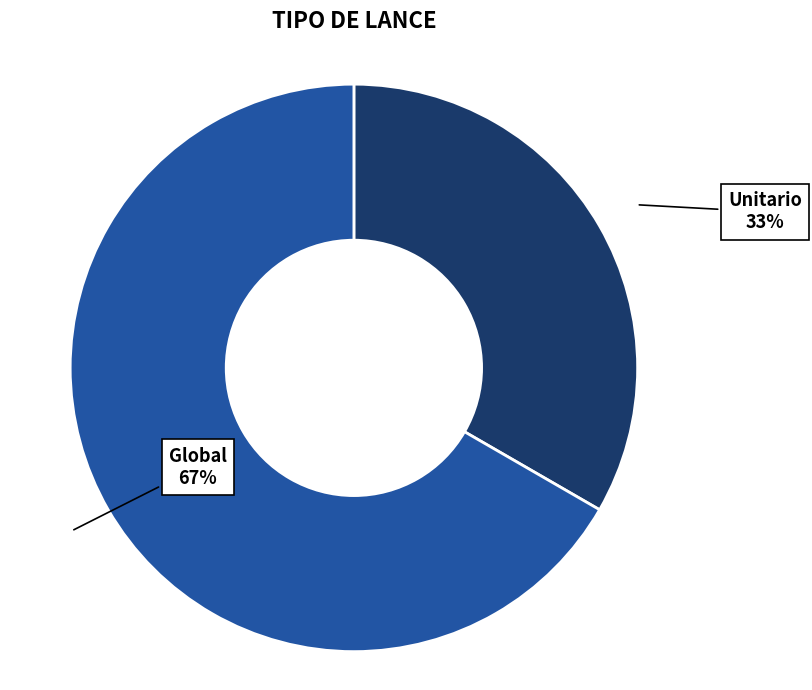

Does any single category account for the majority?

Yes